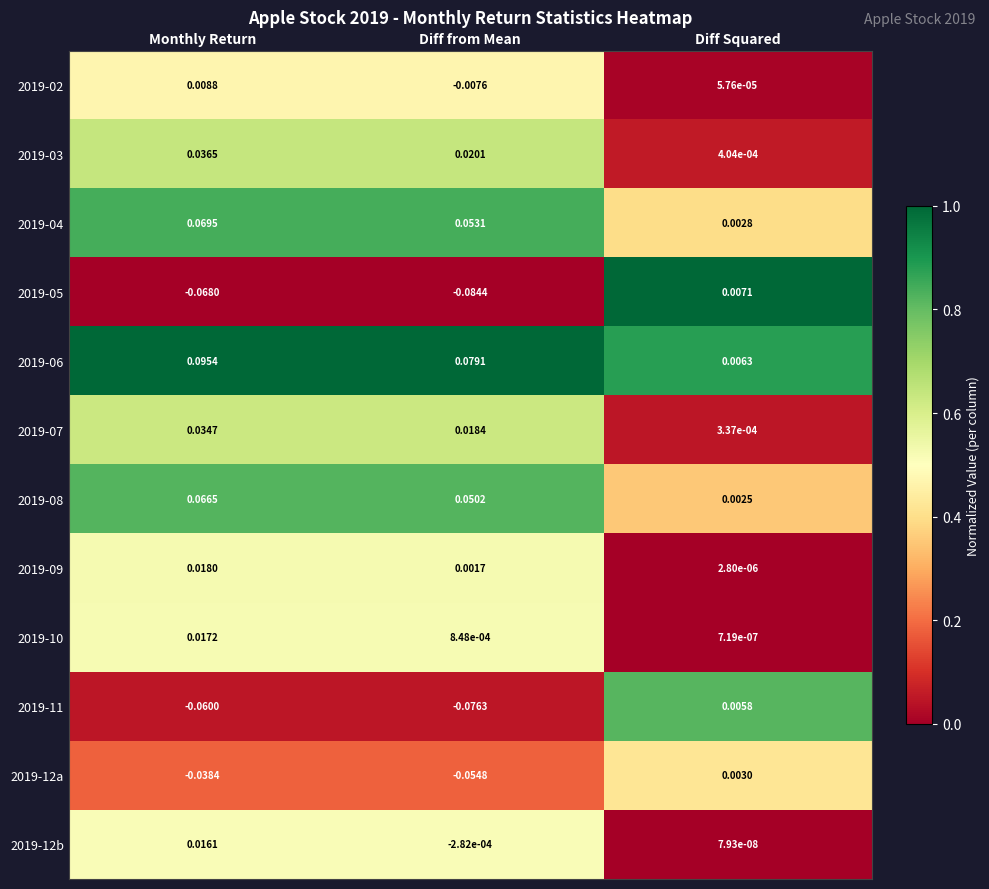

List the series in order of their peak value, highest first.

2019-06, 2019-04, 2019-08, 2019-03, 2019-07, 2019-09, 2019-10, 2019-12b, 2019-02, 2019-05, 2019-11, 2019-12a